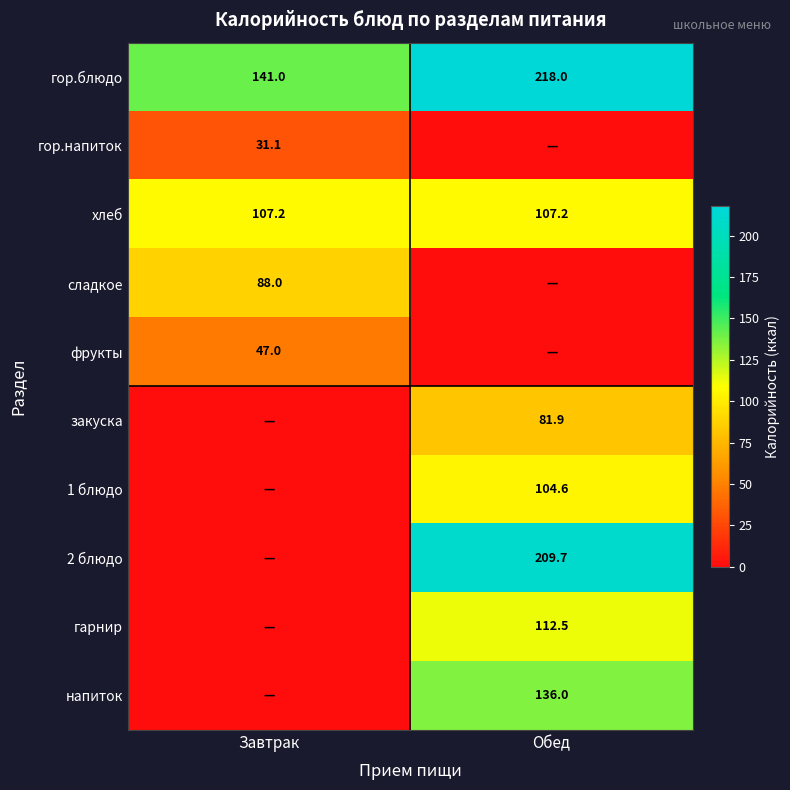

What is the difference between the highest and lowest values at Завтрак?

141.0